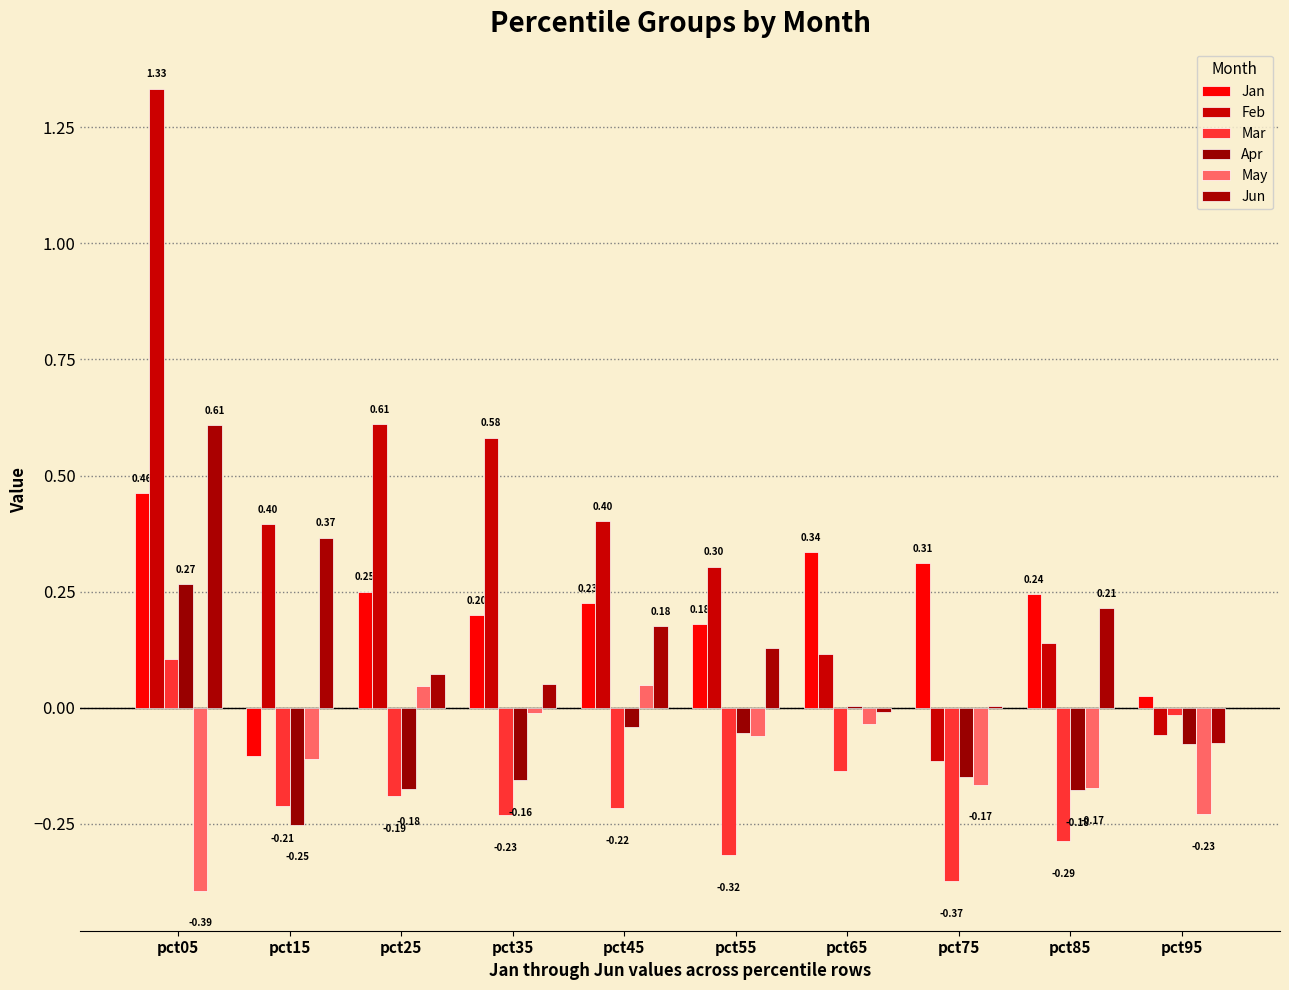

At which label does Apr reach its minimum?

pct15